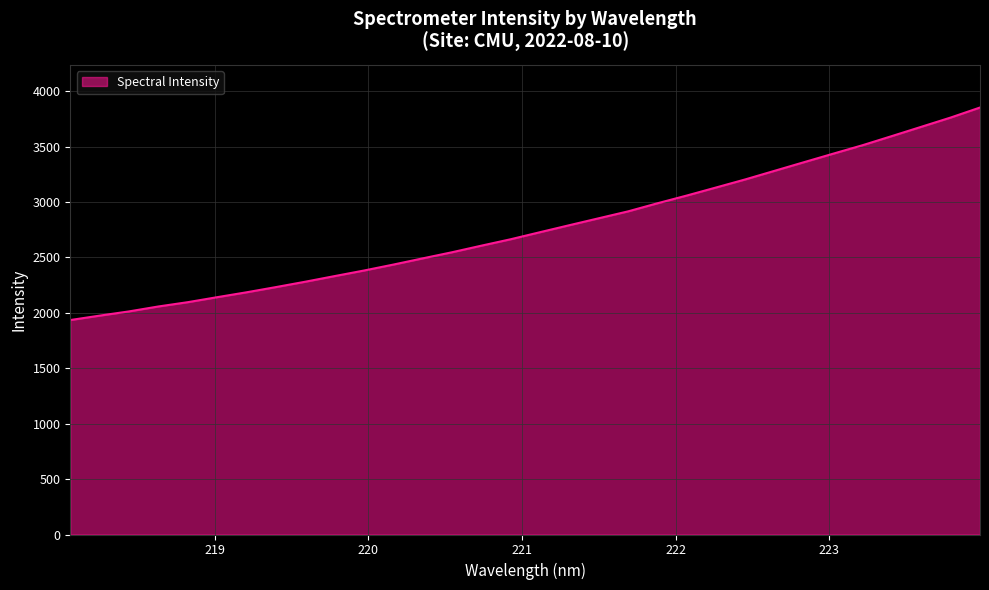

What is the difference between the maximum and minimum values?

1917.6